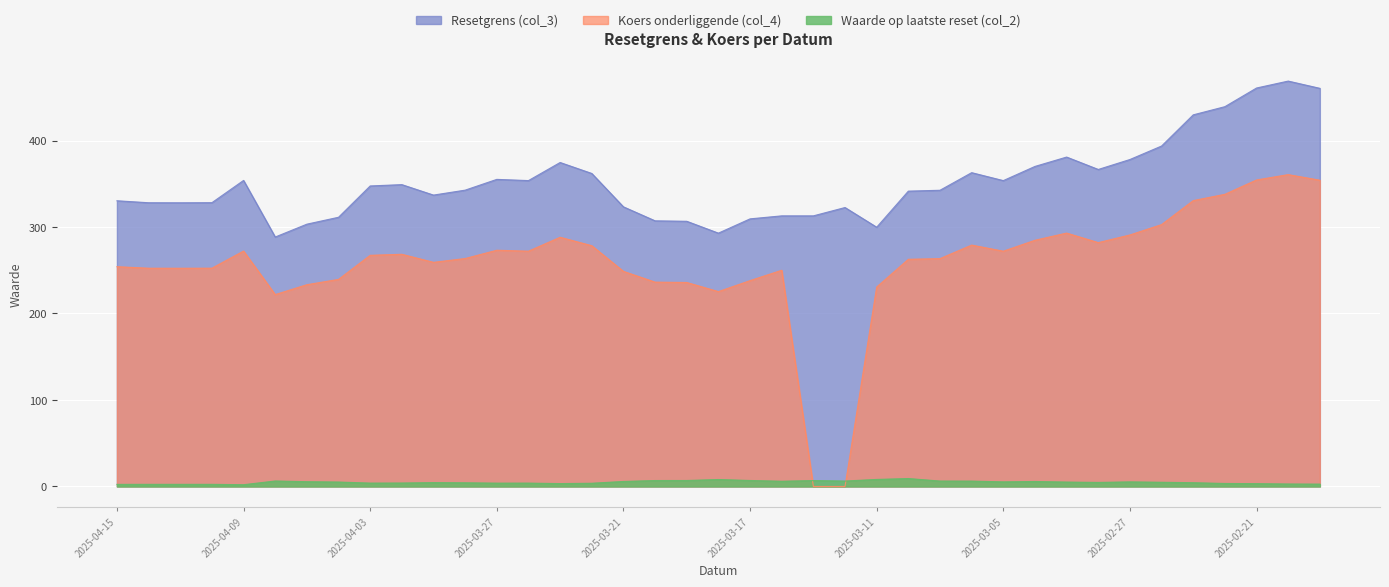

List the labels in order of Resetgrens (col_3) value, smallest first.

2025-04-08, 2025-03-18, 2025-03-11, 2025-04-07, 2025-03-19, 2025-03-20, 2025-03-17, 2025-04-04, 2025-03-14, 2025-03-13, 2025-03-12, 2025-03-21, 2025-04-11, 2025-04-14, 2025-04-10, 2025-04-15, 2025-03-31, 2025-03-10, 2025-03-07, 2025-03-28, 2025-04-03, 2025-04-01, 2025-03-05, 2025-03-26, 2025-04-09, 2025-03-27, 2025-03-24, 2025-03-06, 2025-02-28, 2025-03-04, 2025-03-25, 2025-02-27, 2025-03-03, 2025-02-26, 2025-02-25, 2025-02-24, 2025-02-19, 2025-02-21, 2025-02-20